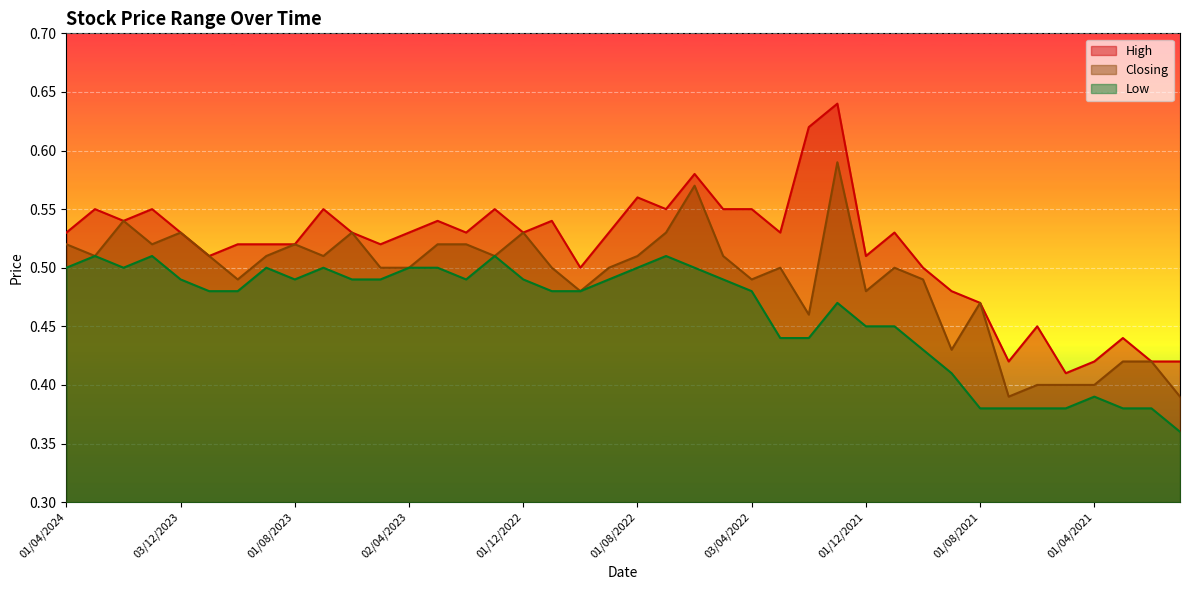

What is the spread (max minus min) of values at 01/12/2021?

0.1